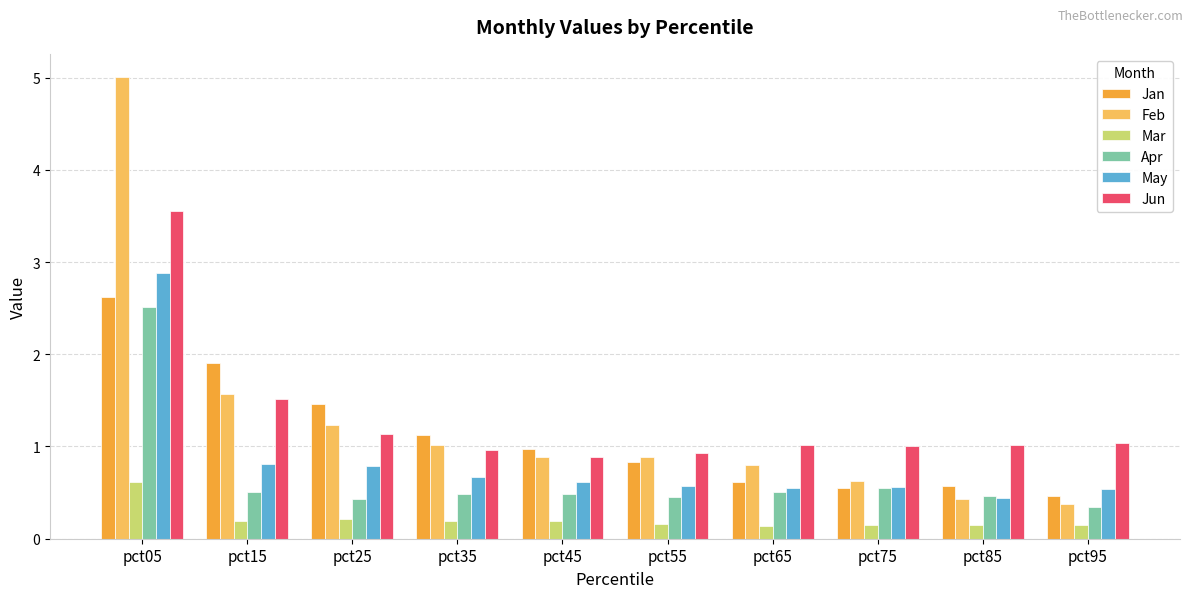

What is the minimum value for May?

0.4